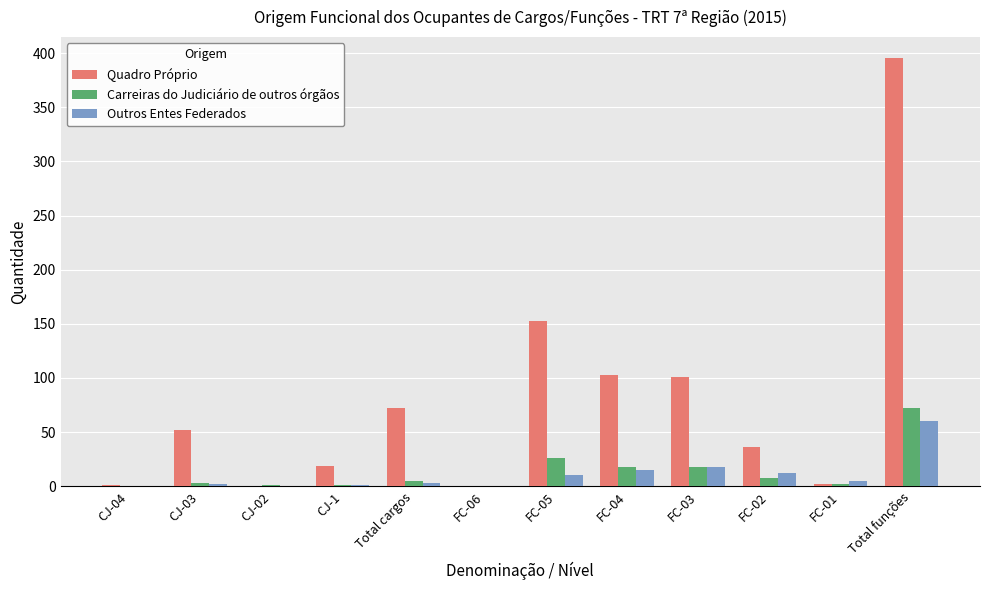

At which category is the sum across all series the highest?

Total funções